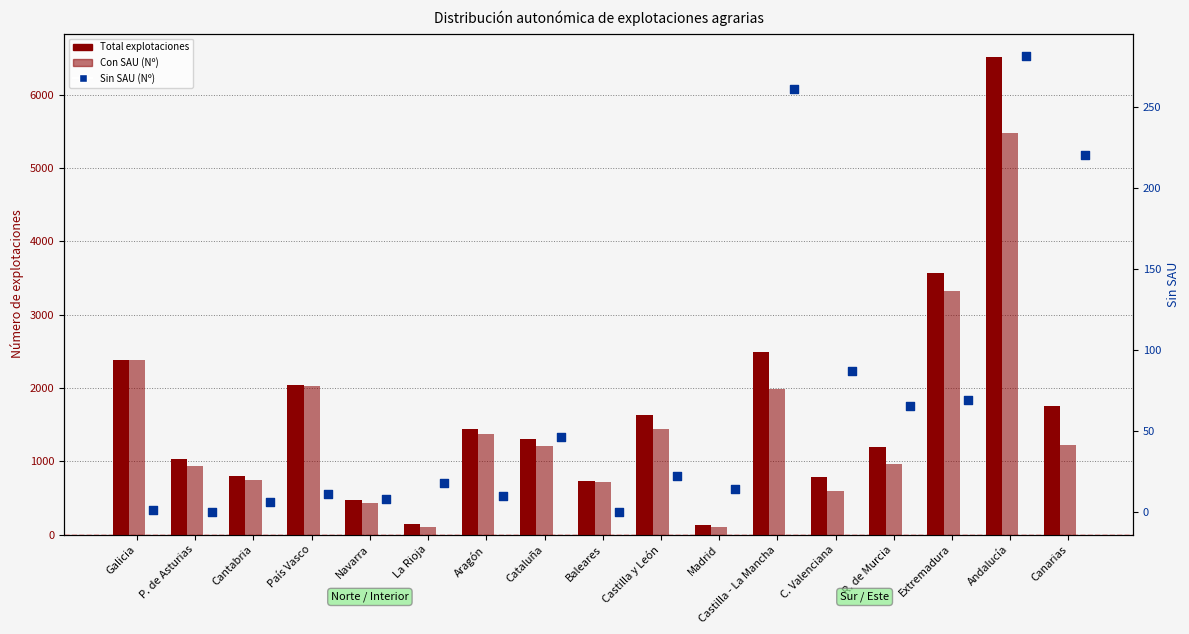

At which category is the sum across all series the highest?

Andalucía